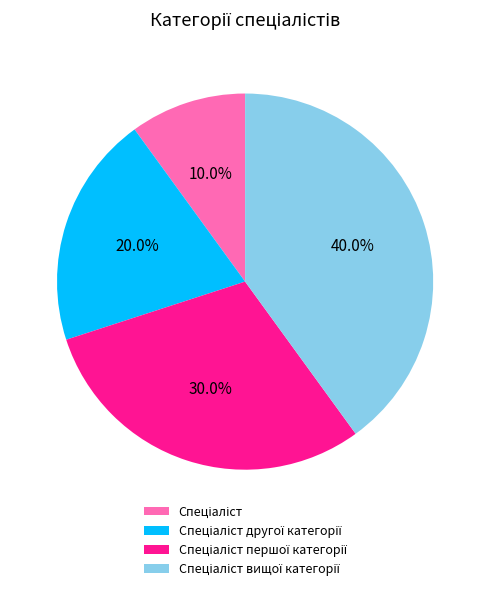

Is there any slice that represents more than half of the pie?

No